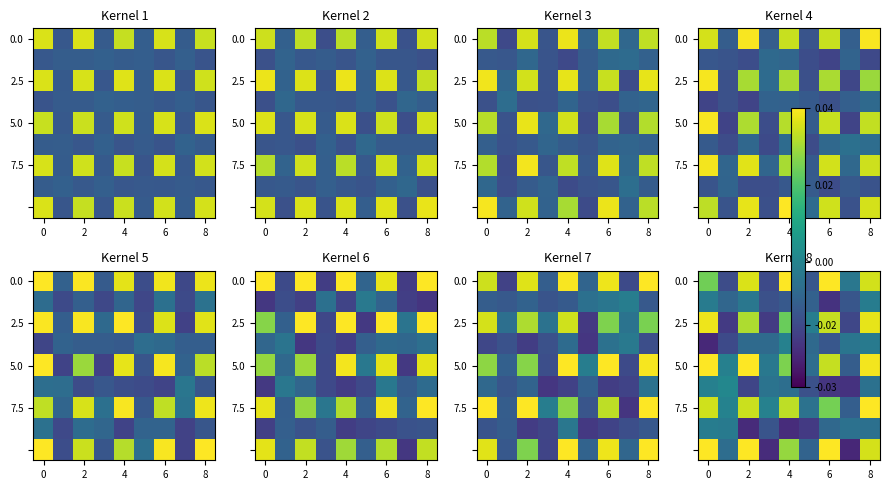

Which category has the lowest value across all series?

7